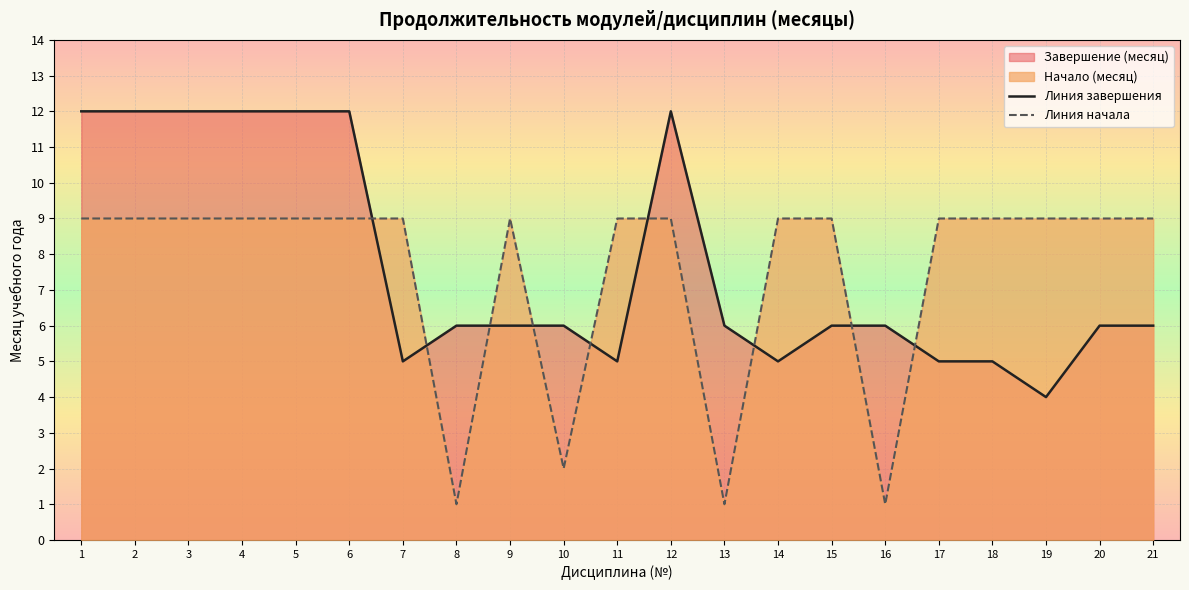

True or false: Линия завершения has more than 2 interior local peaks.

False